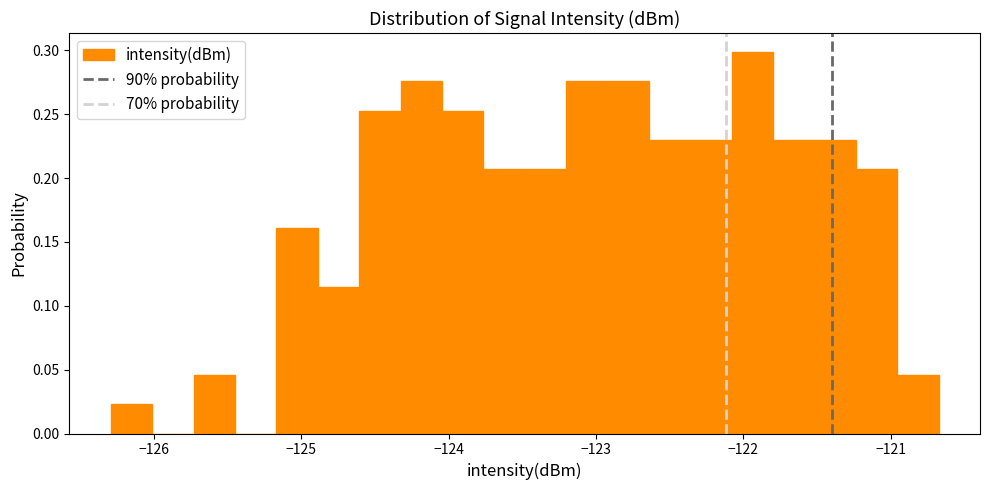

Around what value on the x-axis is the tallest bar? Give the approximate position of its centre, as read against the axis.

-121.9